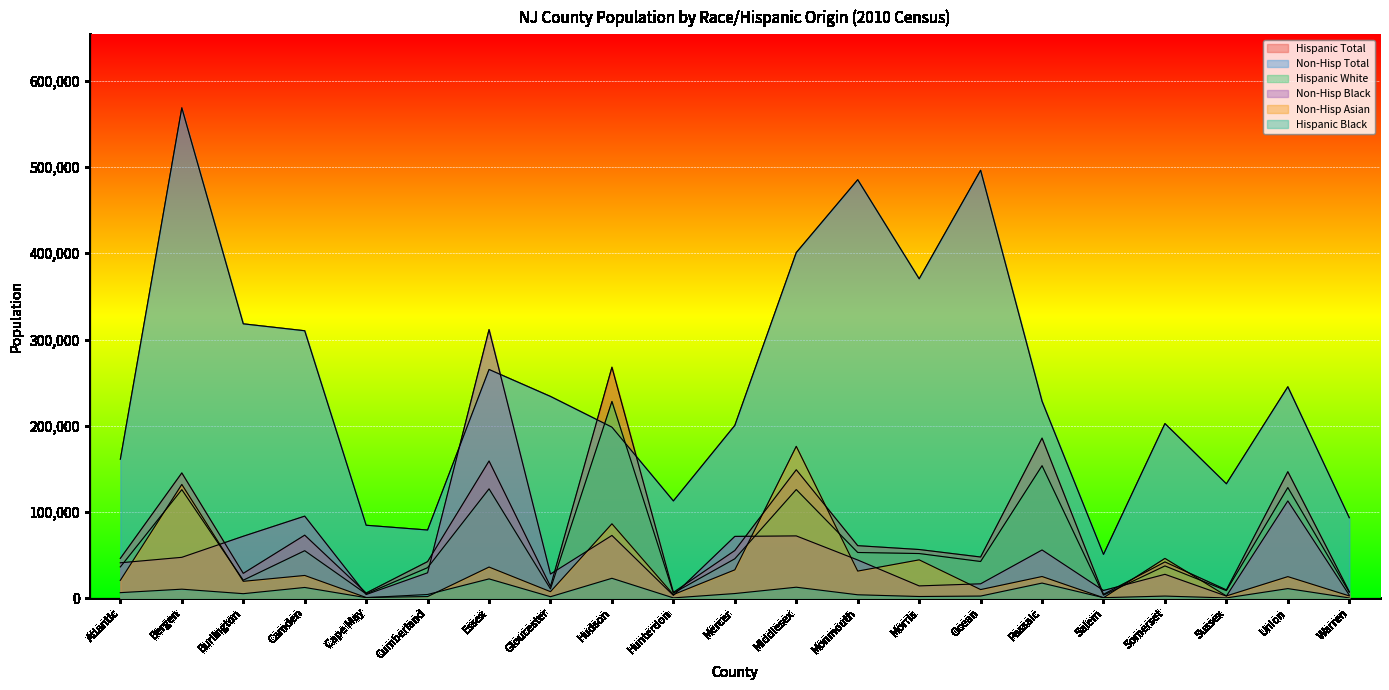

Rank the series by their maximum value, from lowest to highest.

Hispanic Black, Non-Hisp Asian, Hispanic White, Hispanic Total, Non-Hisp Black, Non-Hisp Total